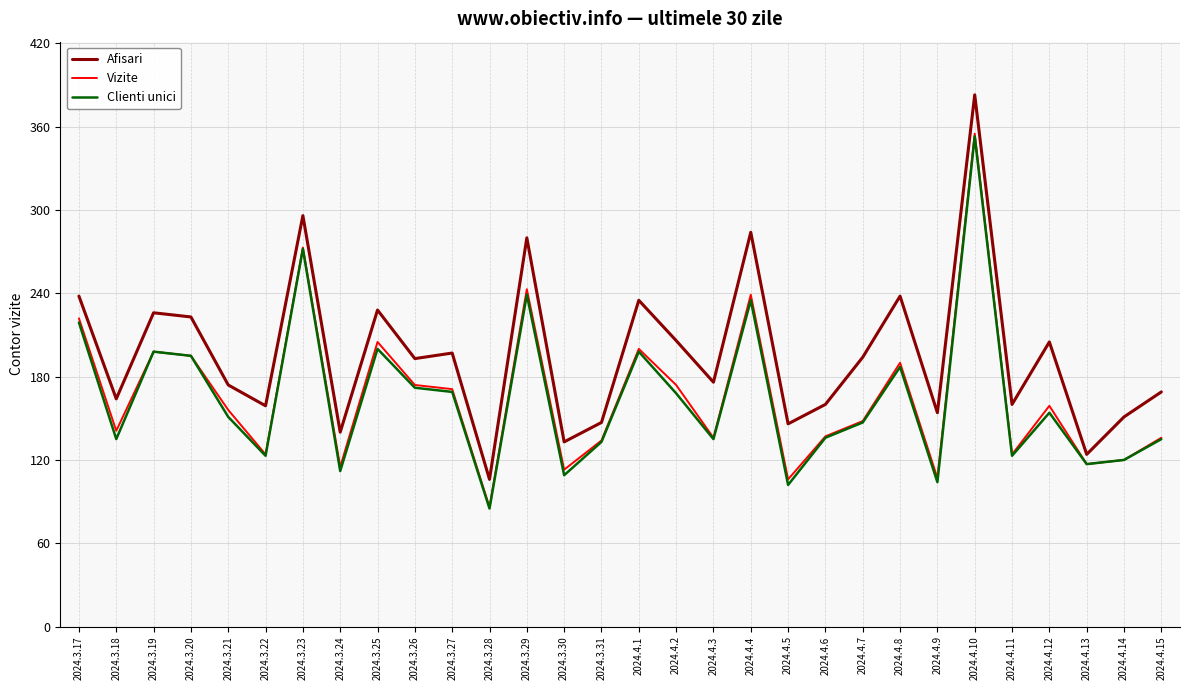

What position from the left is 2024.3.23?

7